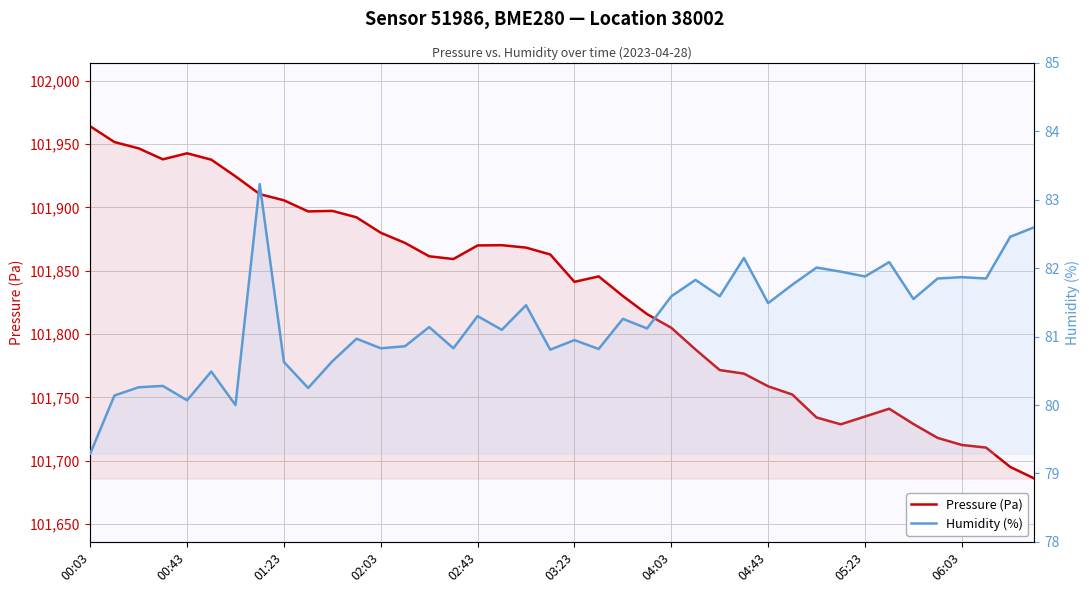

The value of Humidity (%) at 30 is 82.0. True or false?

True